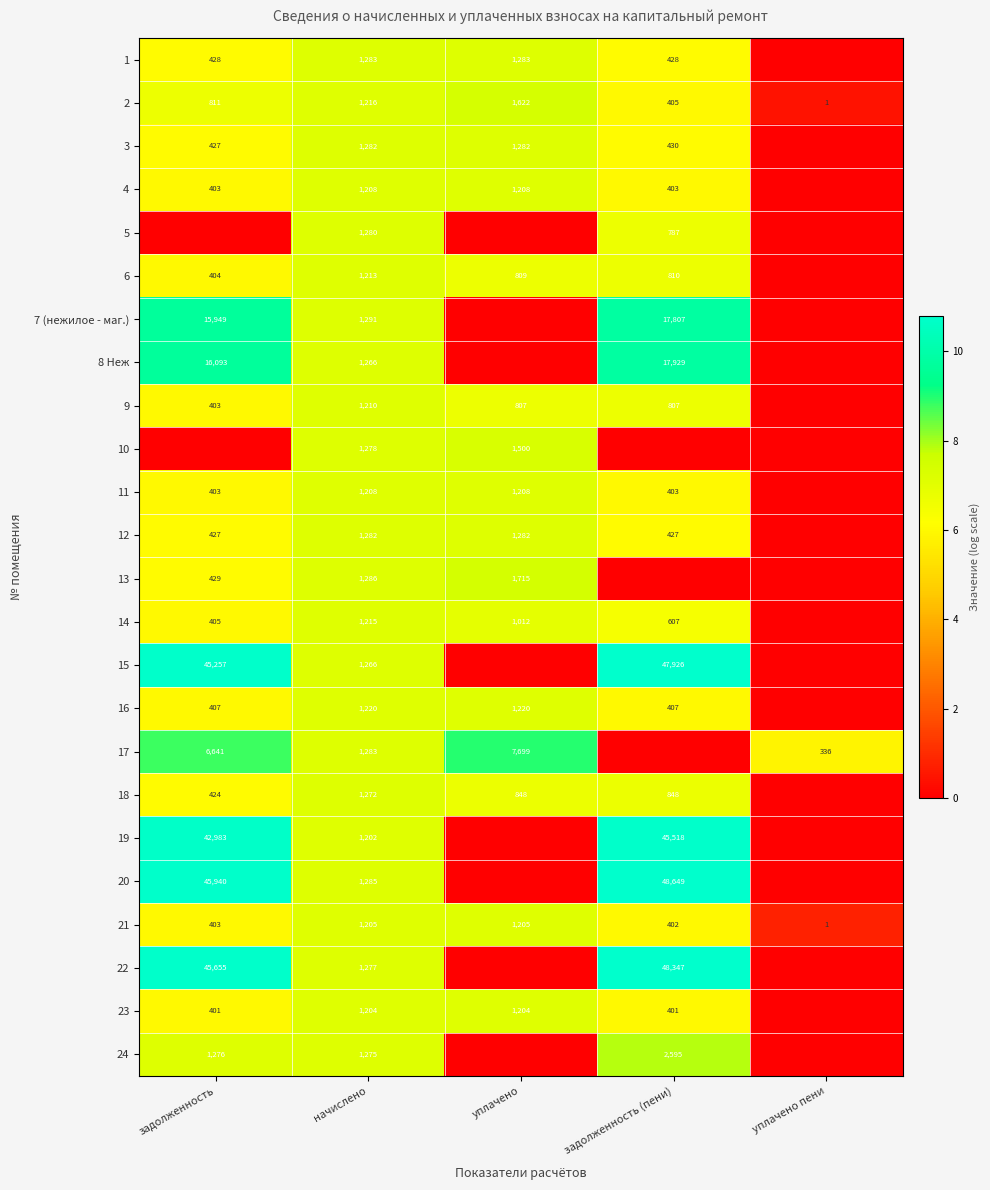

Is the value of 18 at задолженность greater than the value of 17 at задолженность?

No